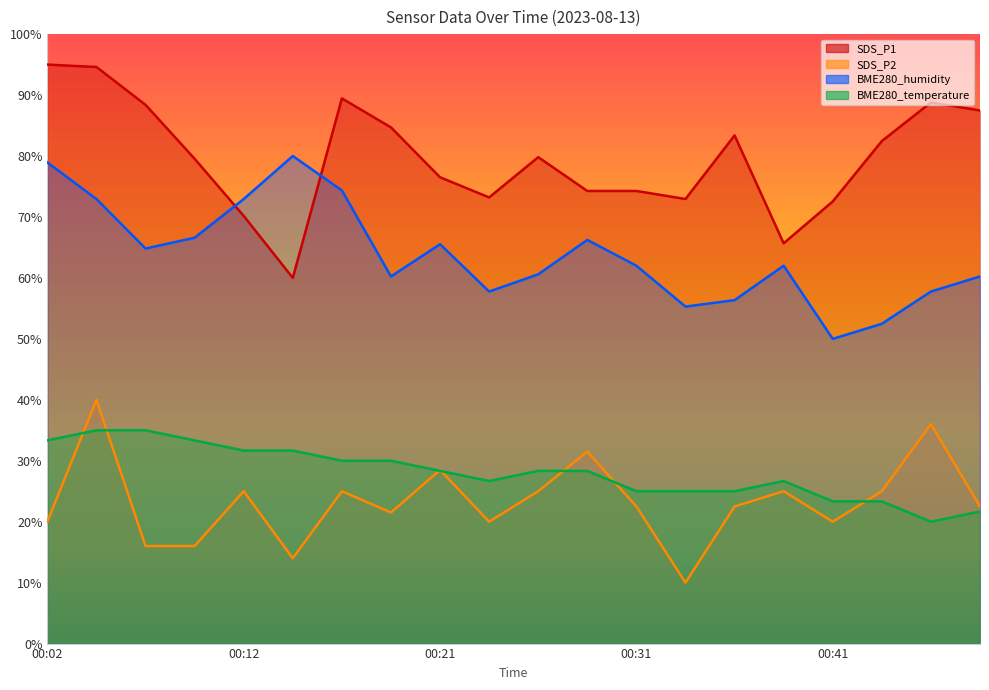

List the labels in order of SDS_P2 value, smallest first.

00:33, 00:14, 00:07, 00:09, 00:02, 00:24, 00:41, 00:19, 00:31, 00:36, 00:48, 00:12, 00:16, 00:26, 00:38, 00:43, 00:21, 00:29, 00:46, 00:04